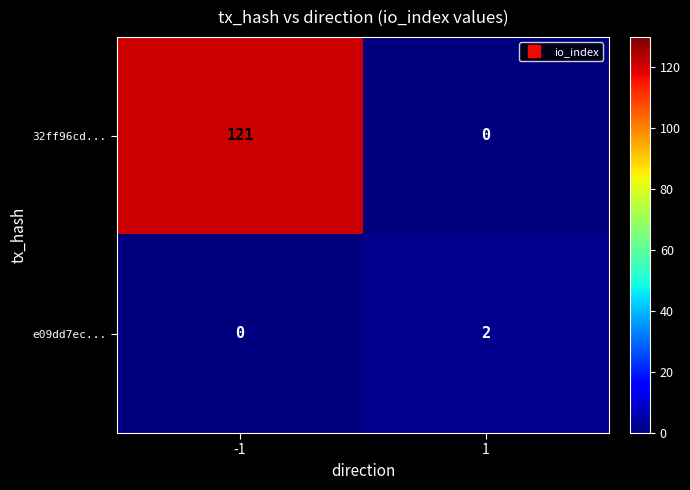

What is the difference between the 32ff96cd... values at 1 and -1?

121